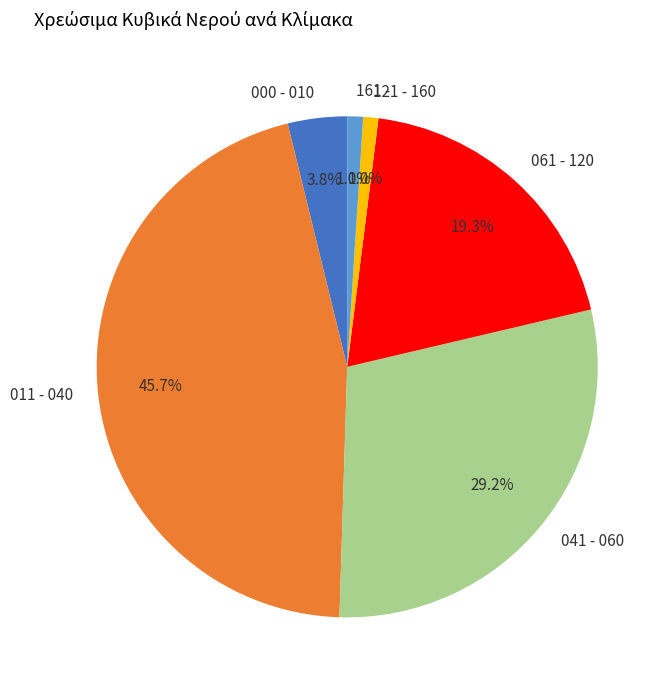

Count the number of slices in the pie.

6